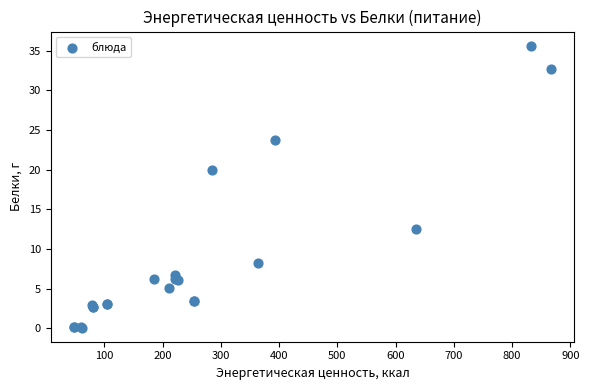

What Y value in the scatter plot is closest to 17?

20.0